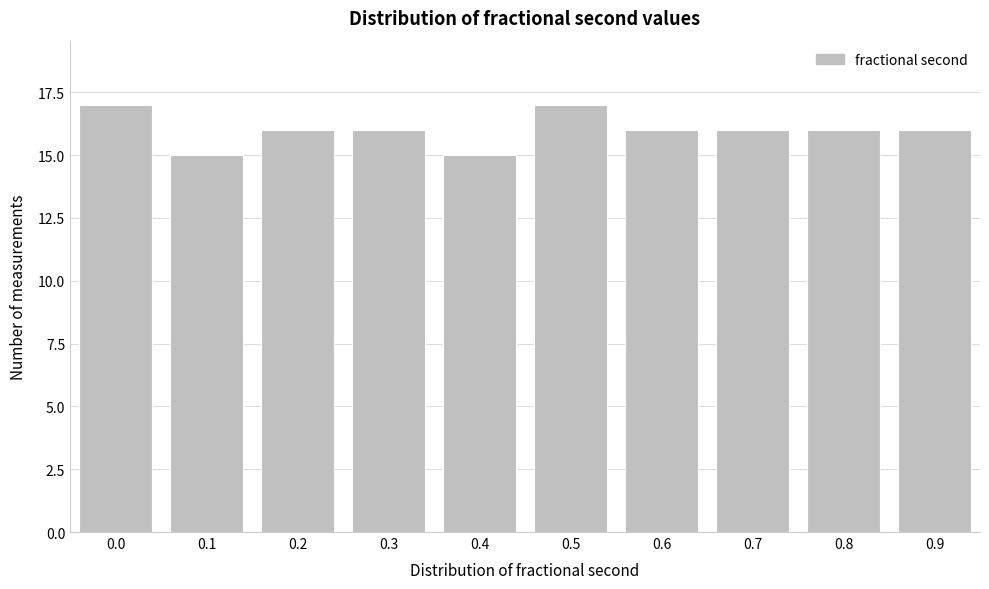

Reading left to right, extract all data points from this chart.

17	15	16	16	15	17	16	16	16	16